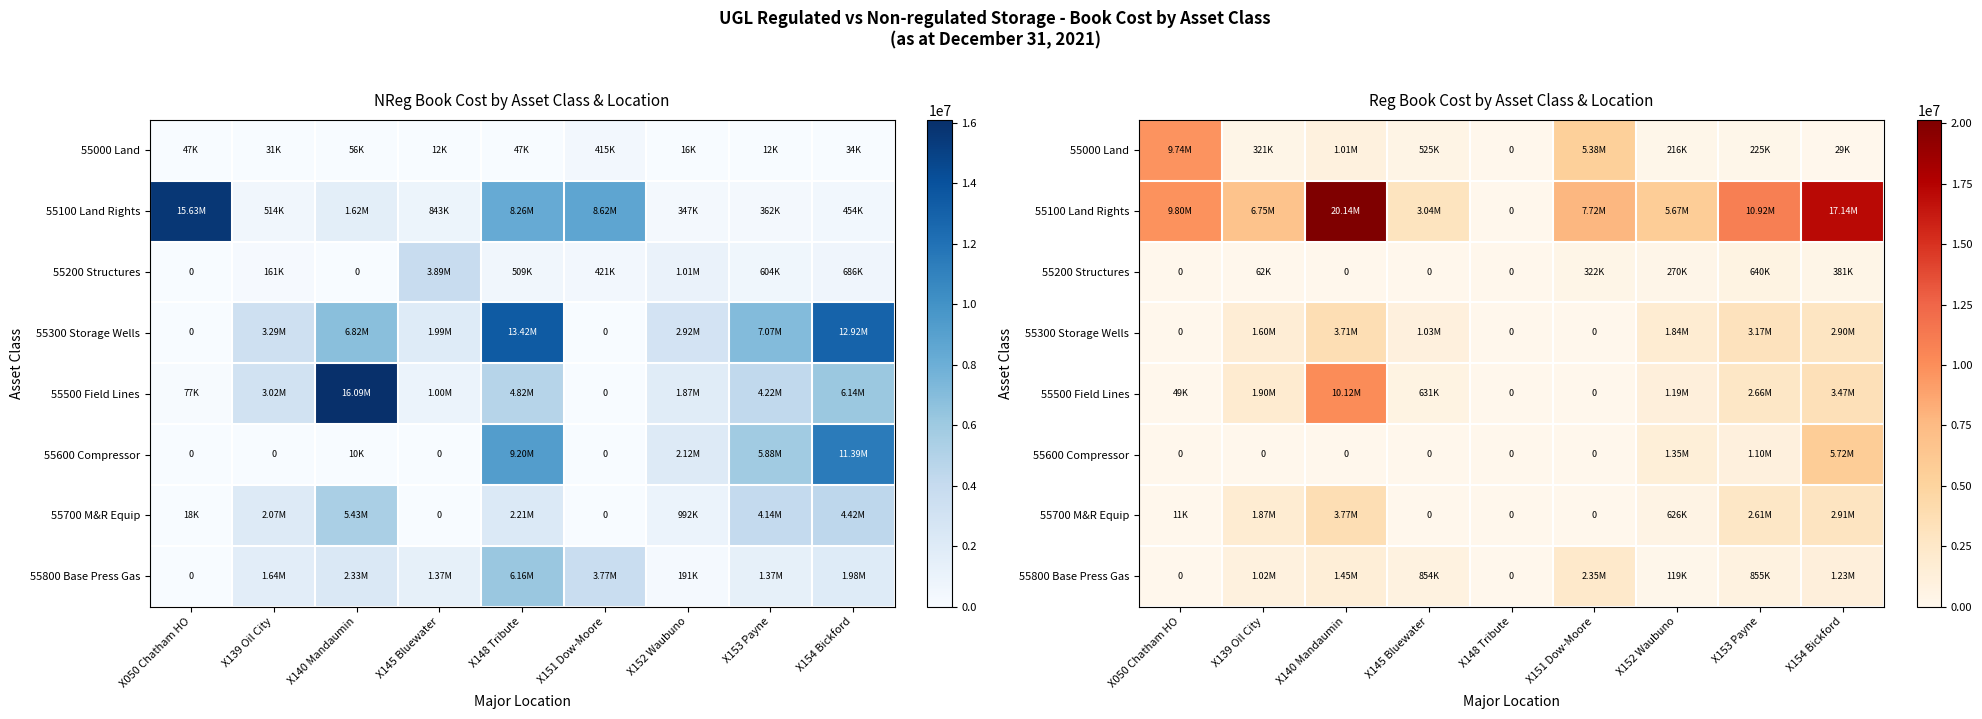

How many categories are shown in the chart?

9